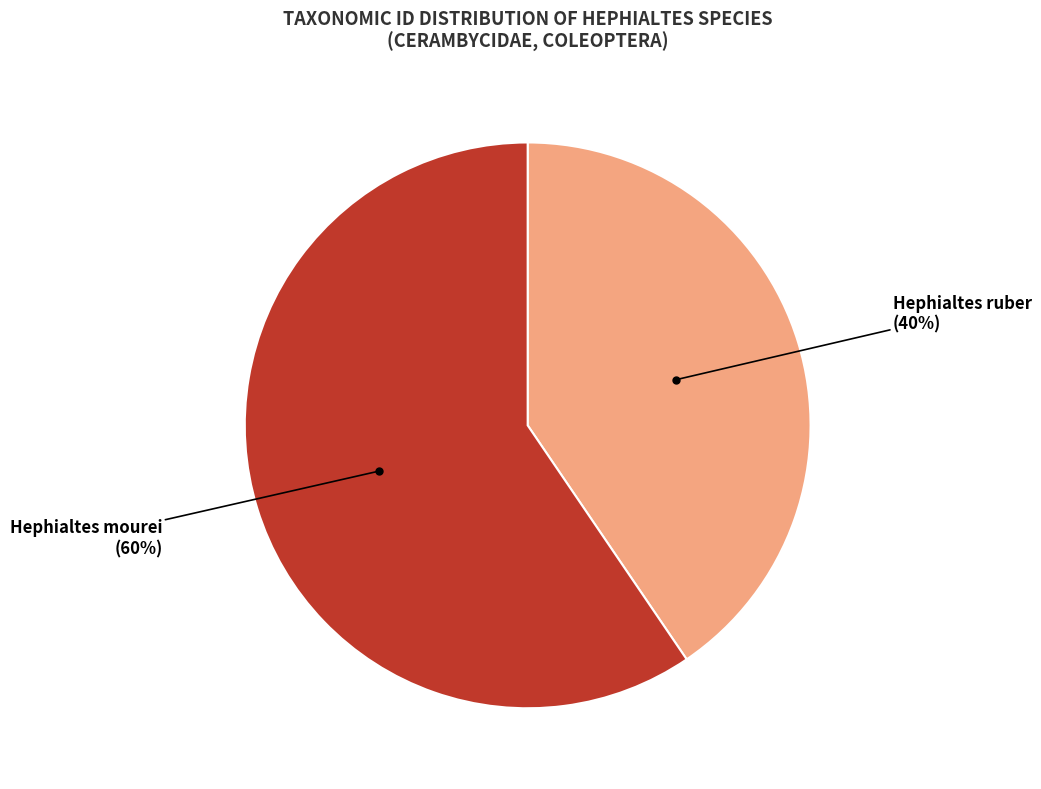

To the nearest percent, what is the average slice percentage?

50%